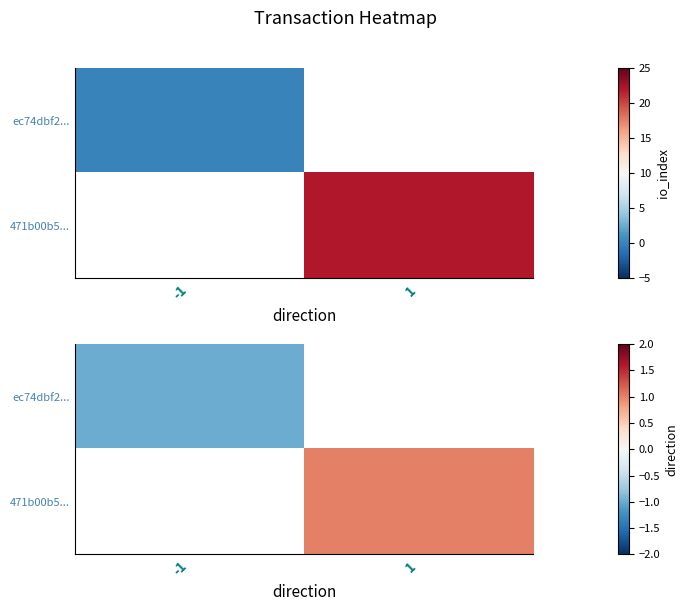

At which category does the chart reach its minimum across all series?

-1